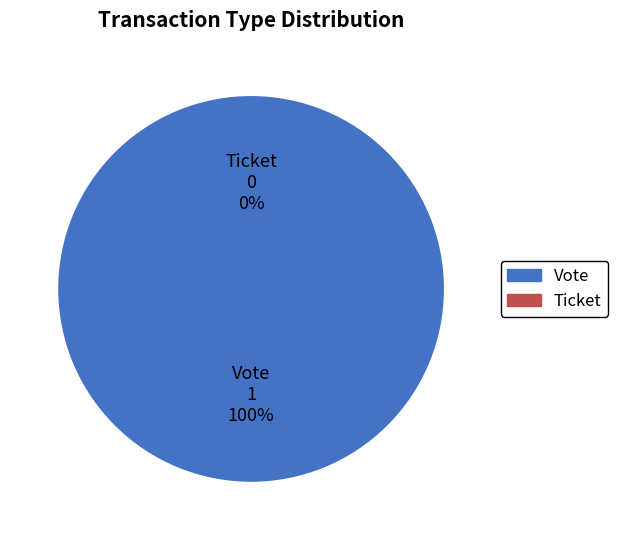

Does any single category account for the majority?

Yes